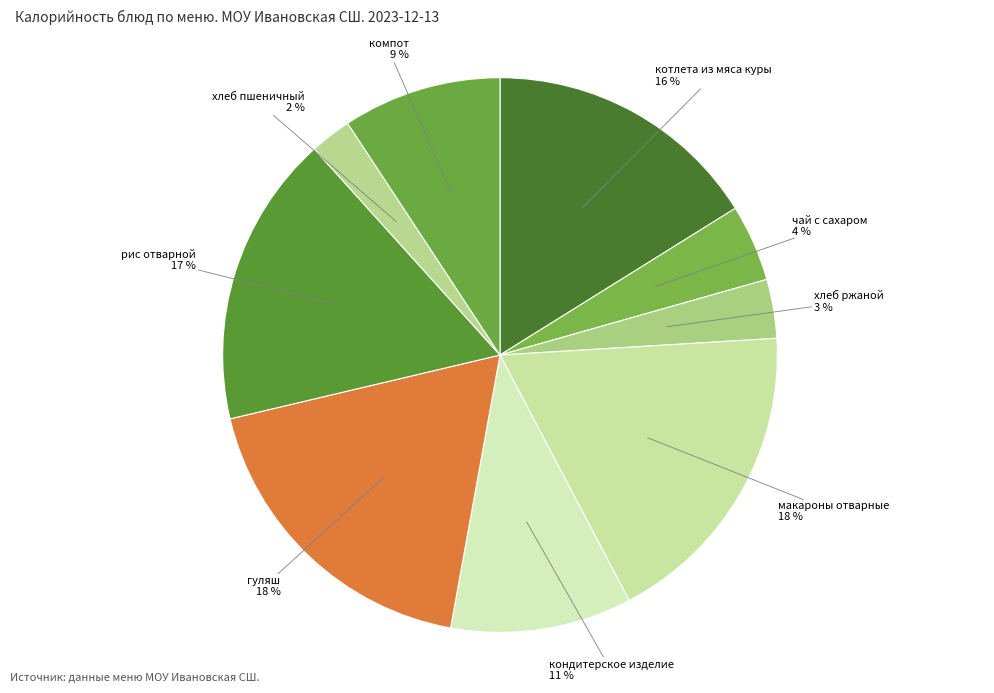

Between компот and котлета из мяса куры, which is larger?

котлета из мяса куры